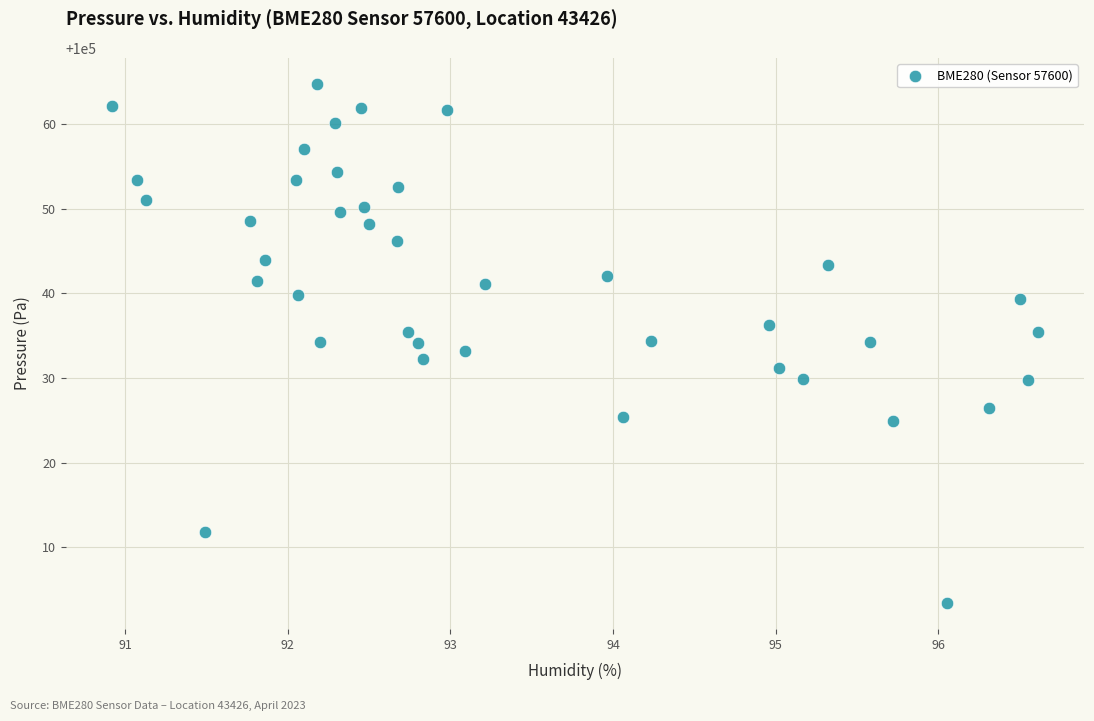

What is the range of Y values (max minus min)?

61.3